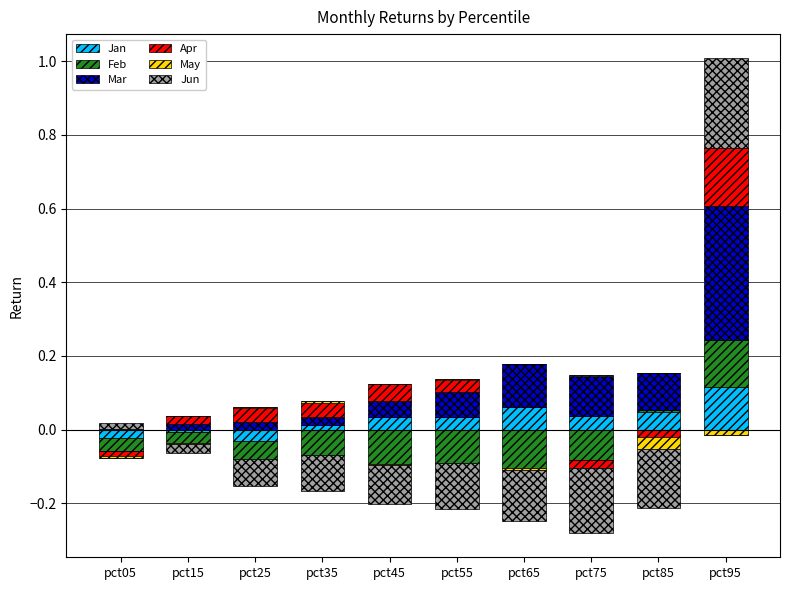

Between pct05 and pct75, which series saw the biggest shift?

Mar